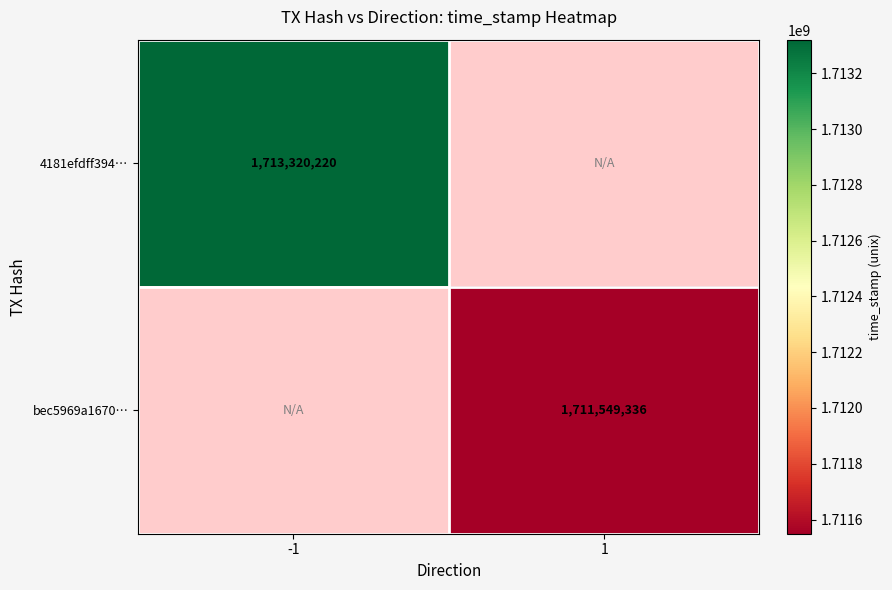

The value of bec5969a1670… at 1 is 1711549336. True or false?

True